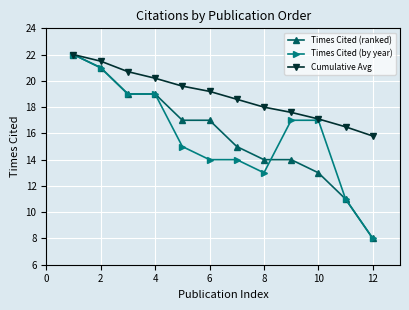

What is the maximum value for Times Cited (by year)?

22.0